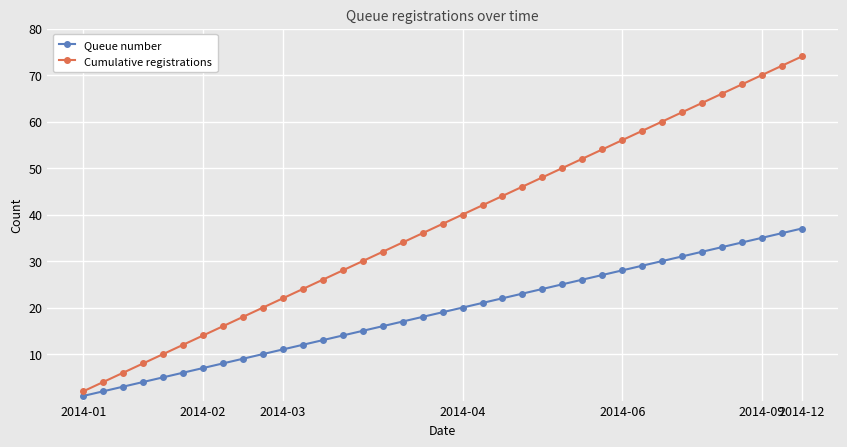

How many data points in Cumulative registrations are less than 38?

18